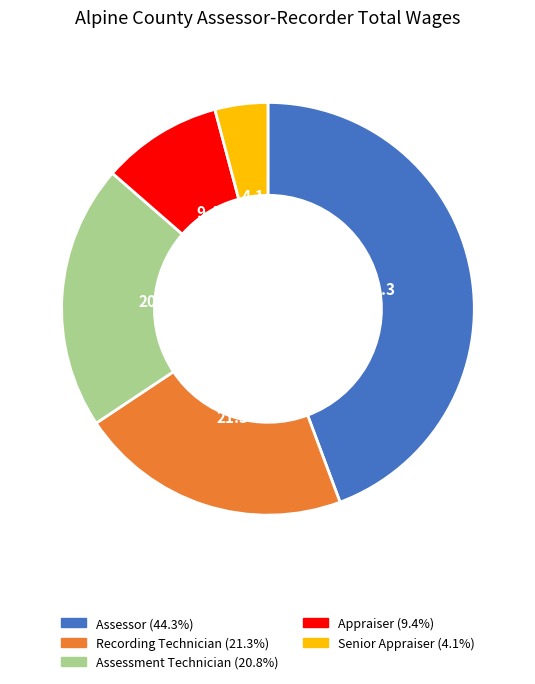

Combined, do Assessment Technician and Senior Appraiser account for over 50%?

No